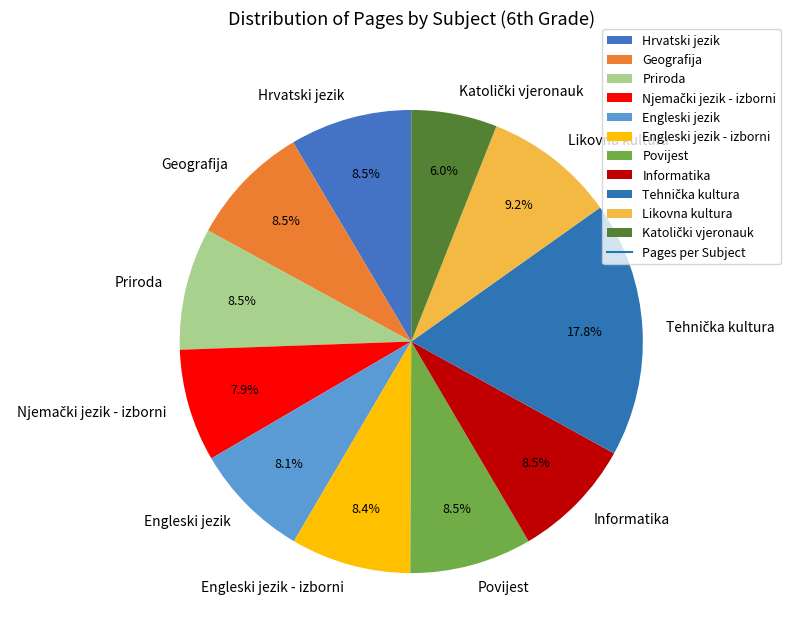

Is there any slice that represents more than half of the pie?

No